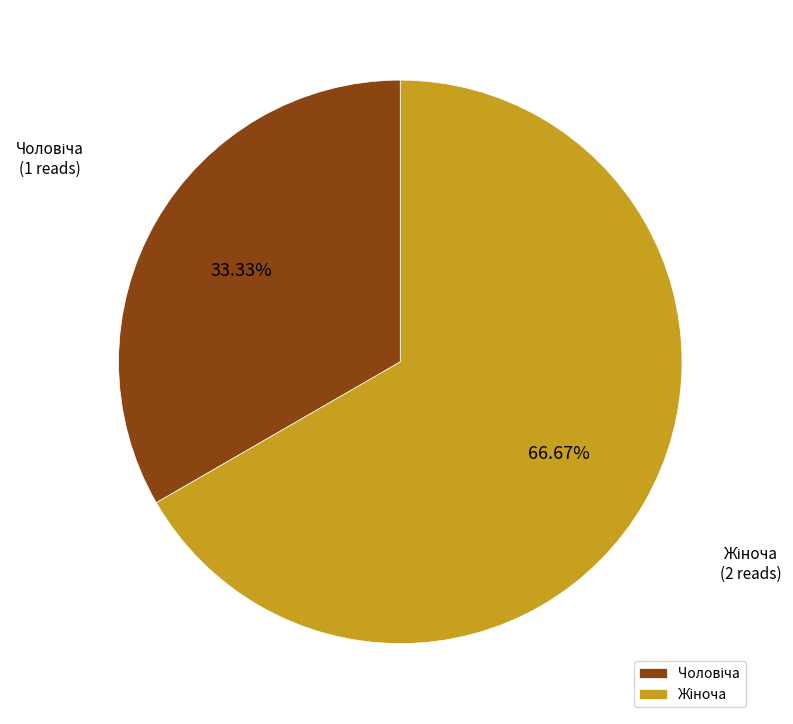

Is there a majority slice in this chart?

Yes